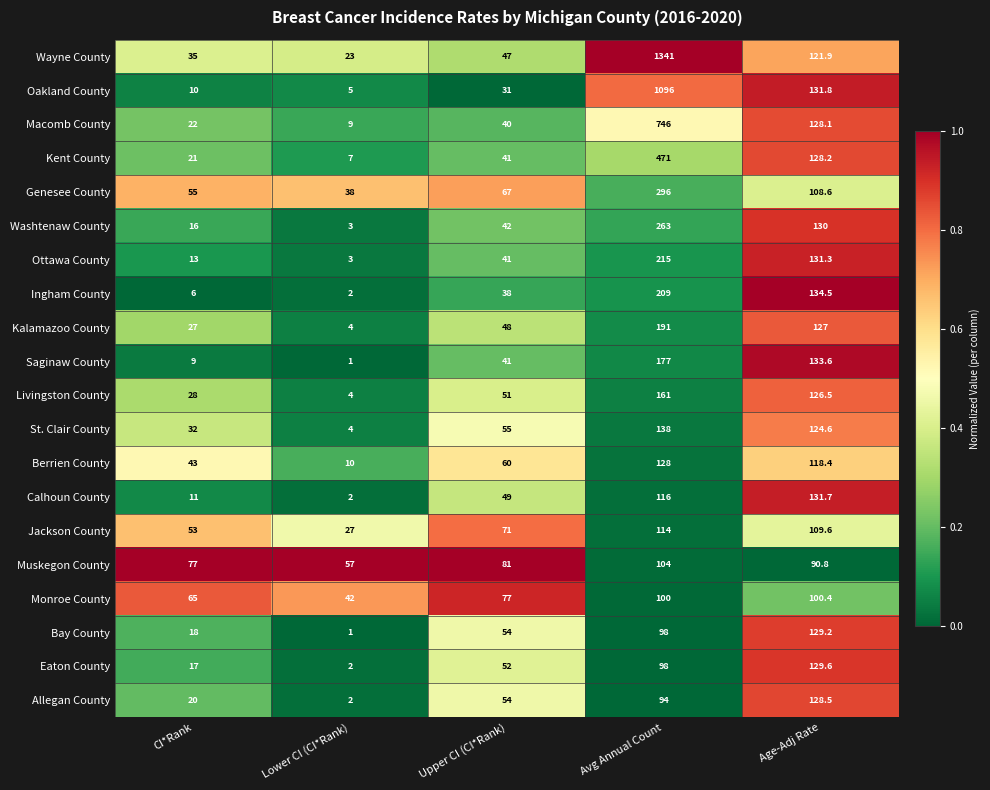

True or false: Macomb County has a value of 3.7 at Lower CI (CI*Rank).

False